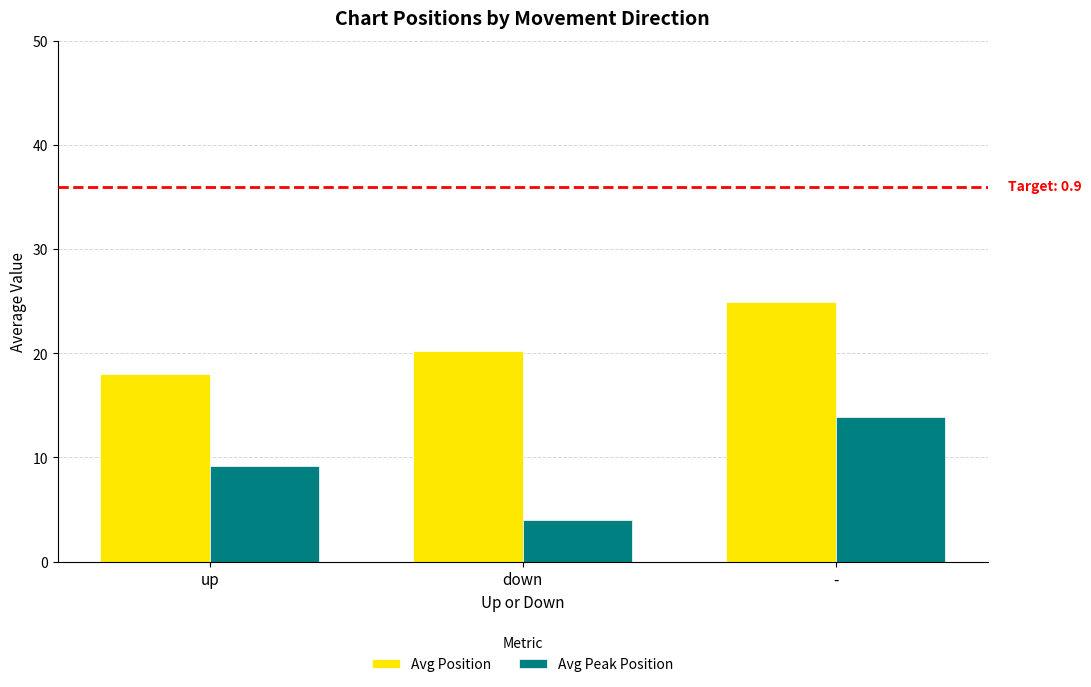

Reading left to right, transcribe all the data shown in this chart.

Avg Position: up=18.0	down=20.2	-=24.9
Avg Peak Position: up=9.2	down=4.0	-=13.9